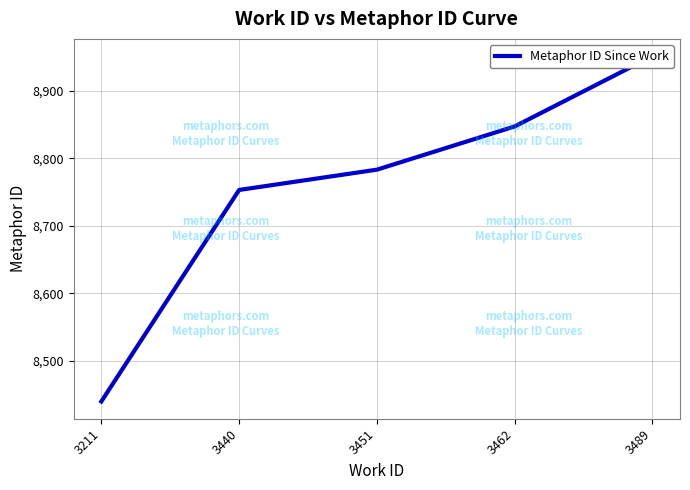

What is the value of the 2nd point from the left?

8753